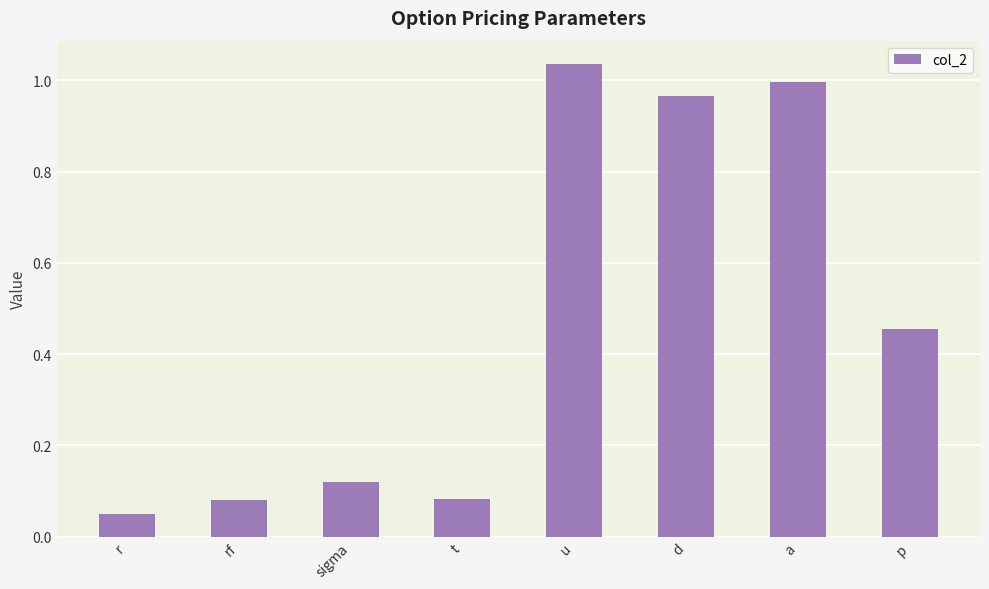

What is the sum of the values at p and sigma?

0.6